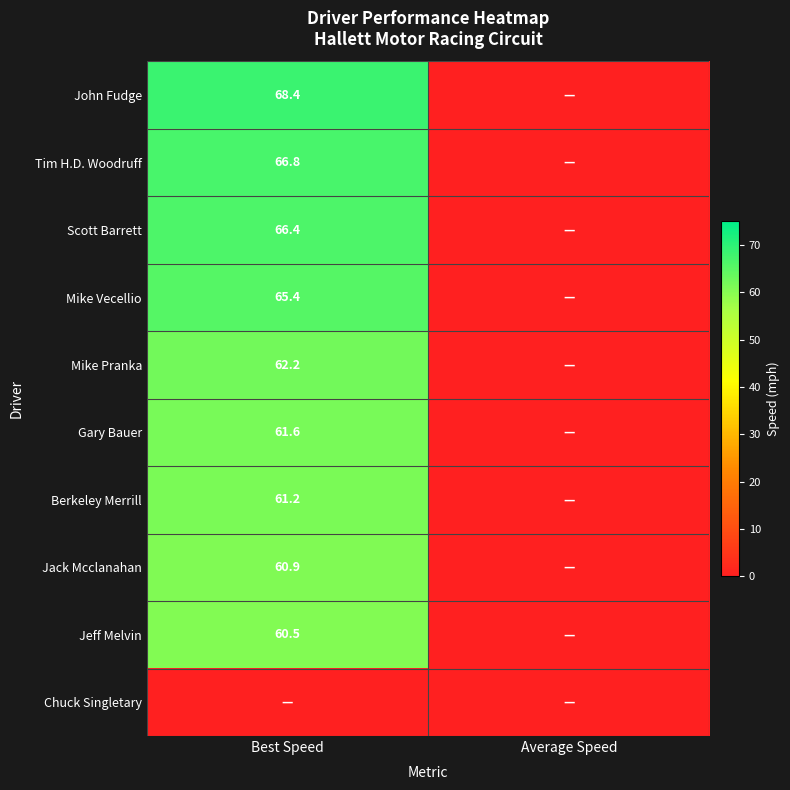

True or false: Berkeley Merrill has a value of 14.5 at Best Speed.

False